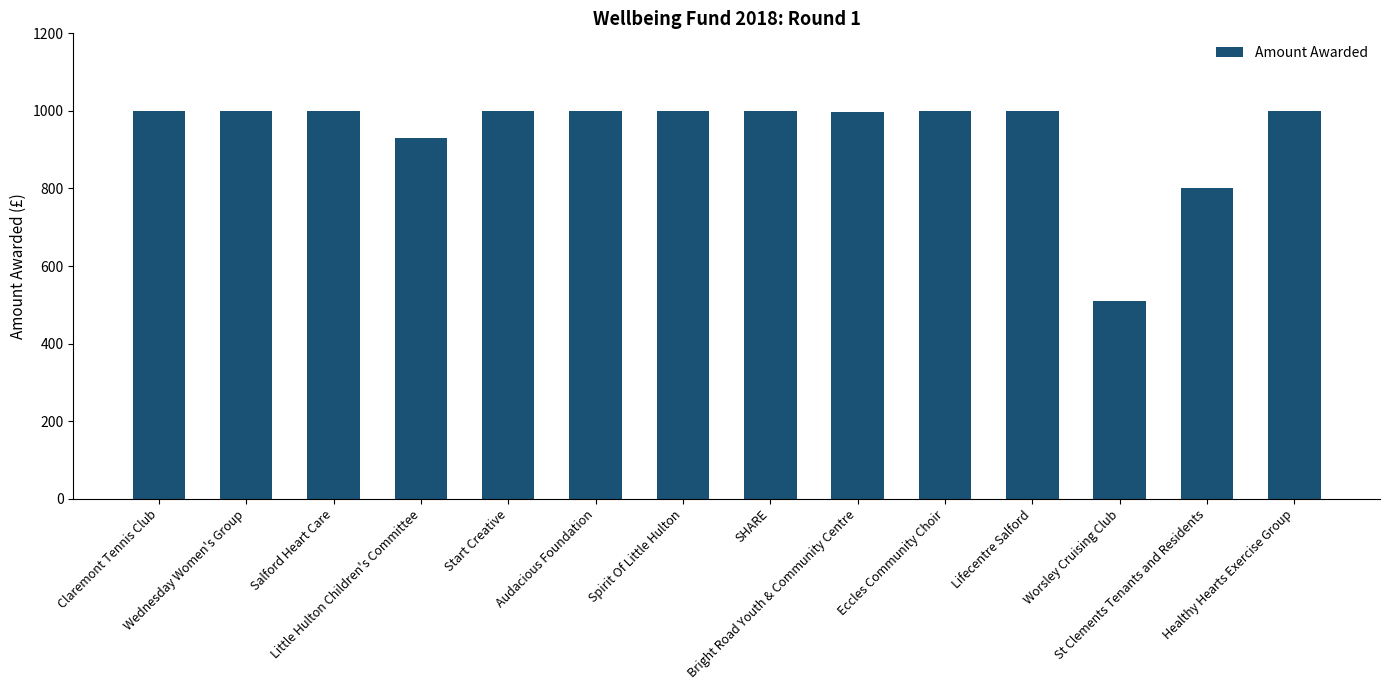

Count the number of categories in the chart.

14